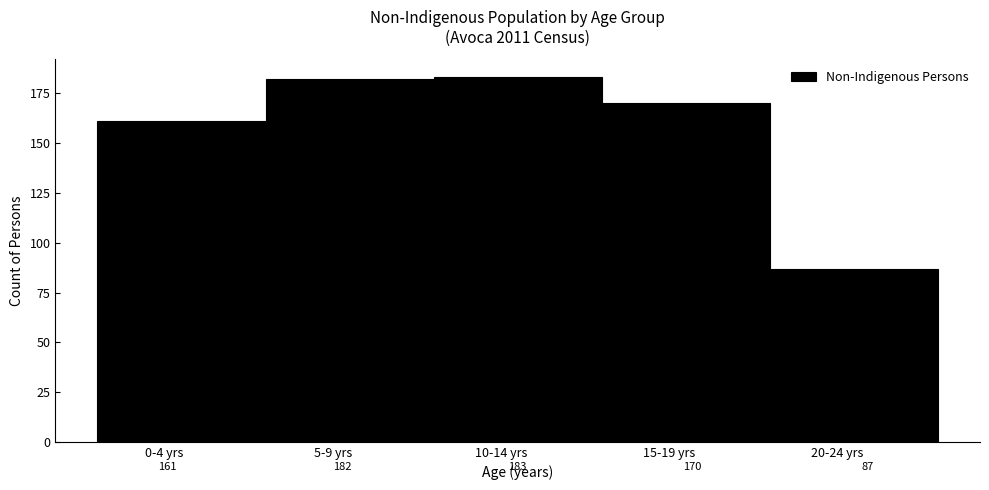

Reading right to left, transcribe all the data shown in this chart.

20-24 yrs=87	15-19 yrs=170	10-14 yrs=183	5-9 yrs=182	0-4 yrs=161